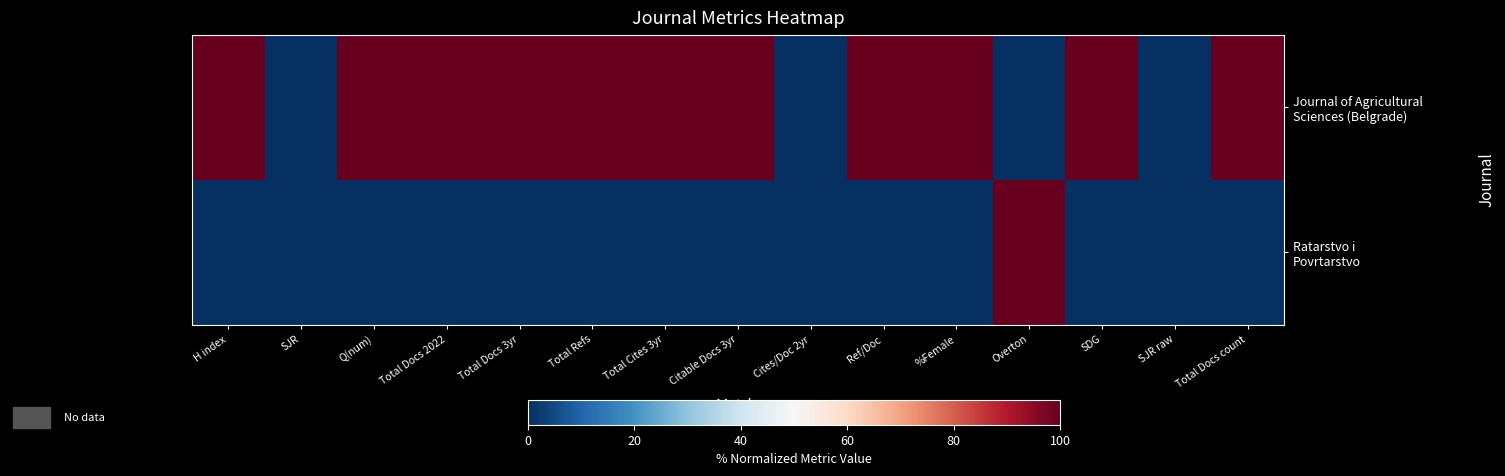

At which category is the sum across all series the highest?

H index